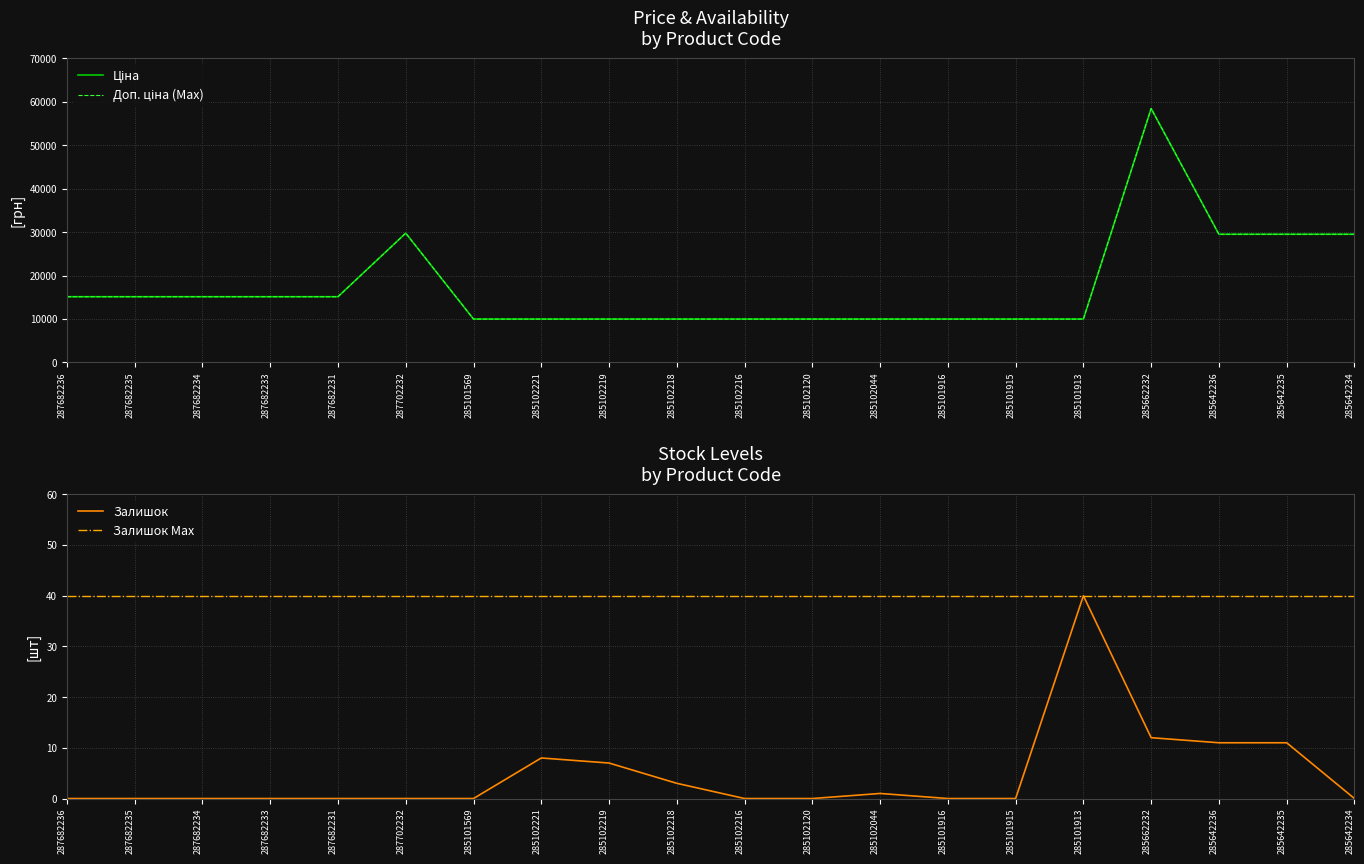

Which category has the highest value in the Залишок series?

285101913